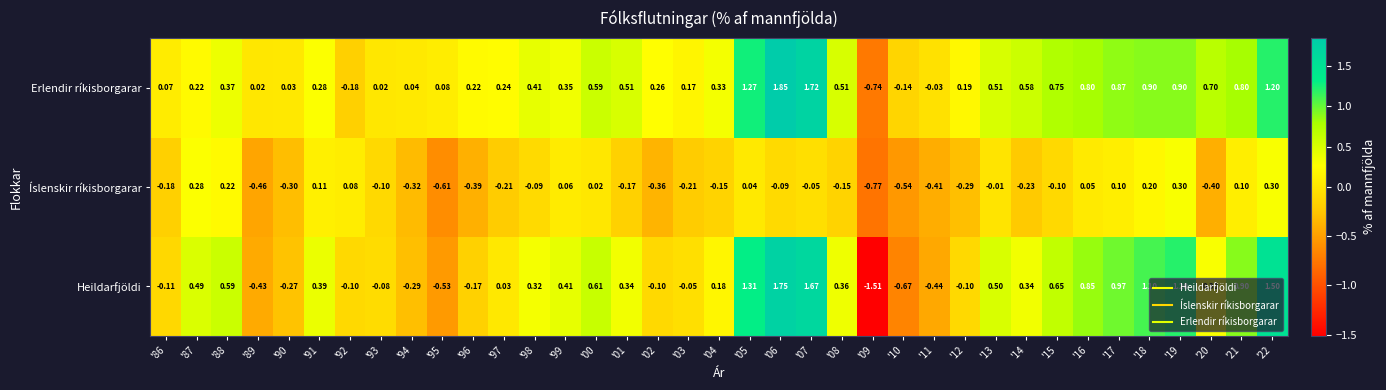

Which series has the widest spread of values?

Heildarfjöldi